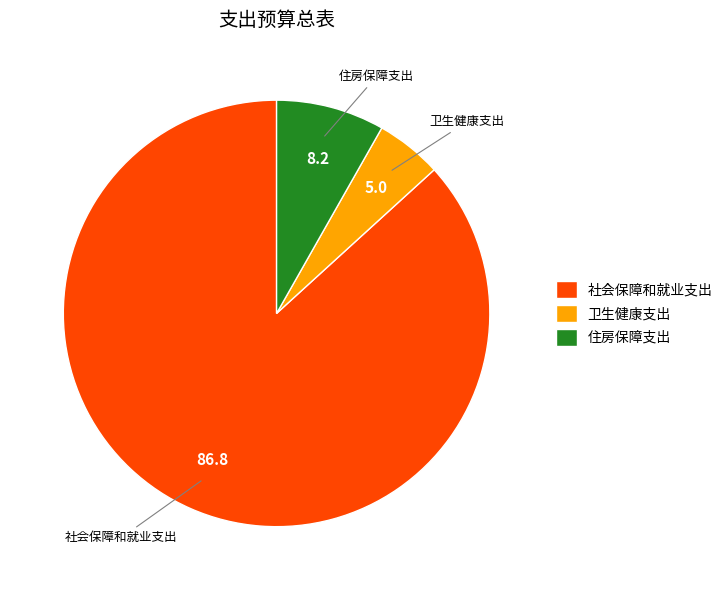

Is 住房保障支出 the majority of the pie?

No